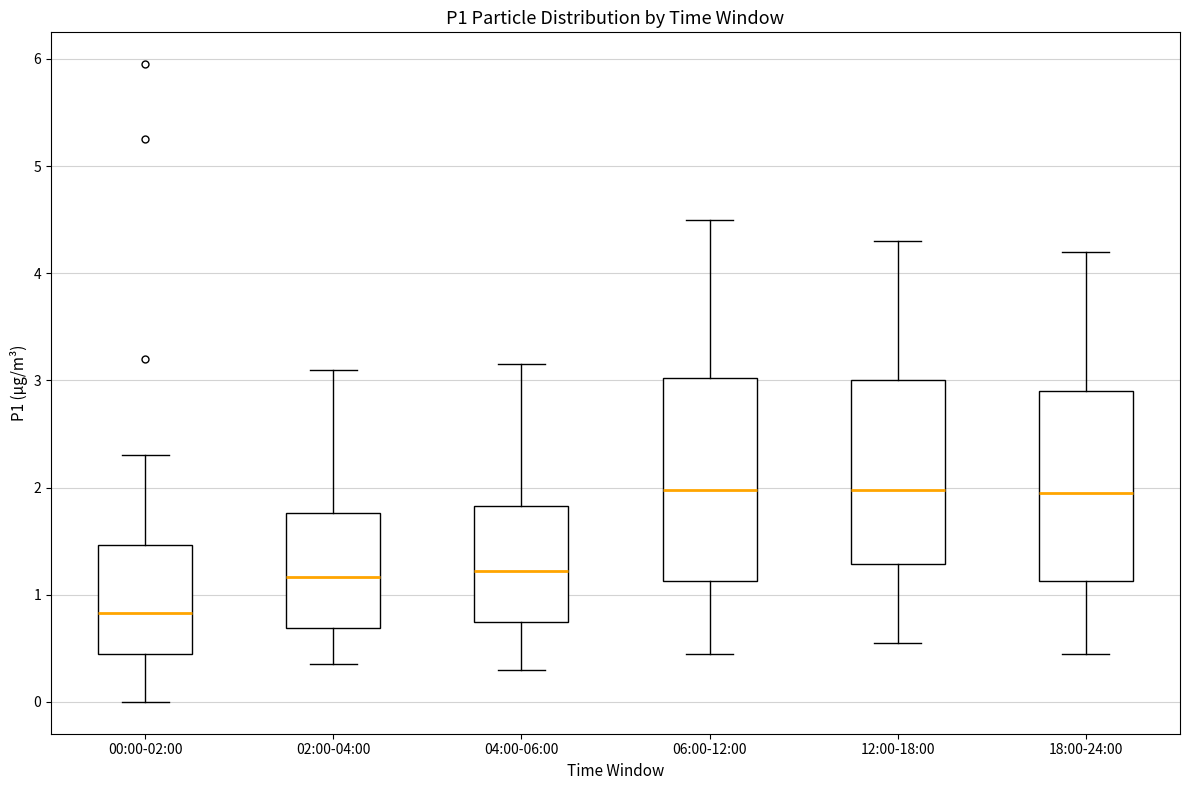

Reading left to right, transcribe this box plot: for each box, give where its median line is, the range the box spans, and where its two whiskers end, as read against the y-axis. The values are not printed on the chart, so give them approximately, as read against the axis.

00:00-02:00: median 0.8, box 0.5 to 1.5, whiskers 0.0 to 2.3
02:00-04:00: median 1.2, box 0.7 to 1.8, whiskers 0.4 to 3.1
04:00-06:00: median 1.2, box 0.7 to 1.8, whiskers 0.3 to 3.2
06:00-12:00: median 2.0, box 1.1 to 3.0, whiskers 0.5 to 4.5
12:00-18:00: median 2.0, box 1.3 to 3.0, whiskers 0.6 to 4.3
18:00-24:00: median 2.0, box 1.1 to 2.9, whiskers 0.5 to 4.2